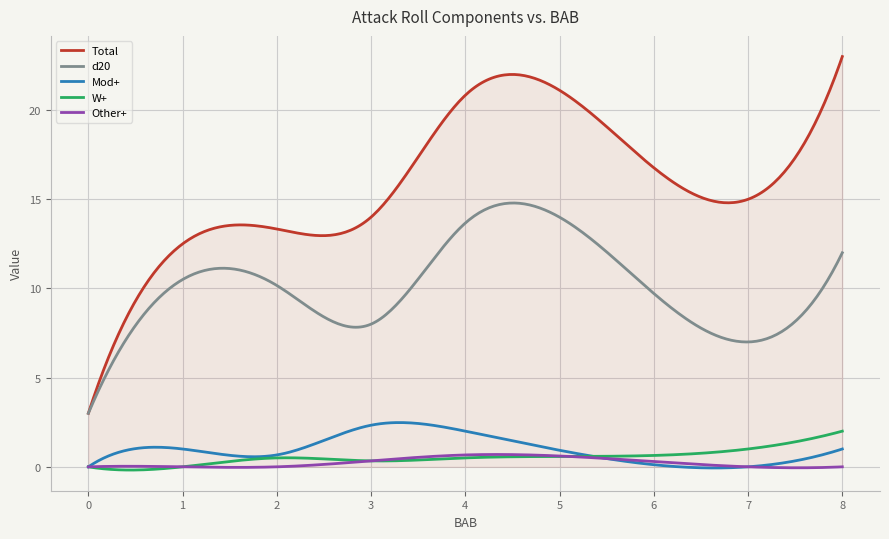

True or false: Mod+ and d20 cross at least once.

False